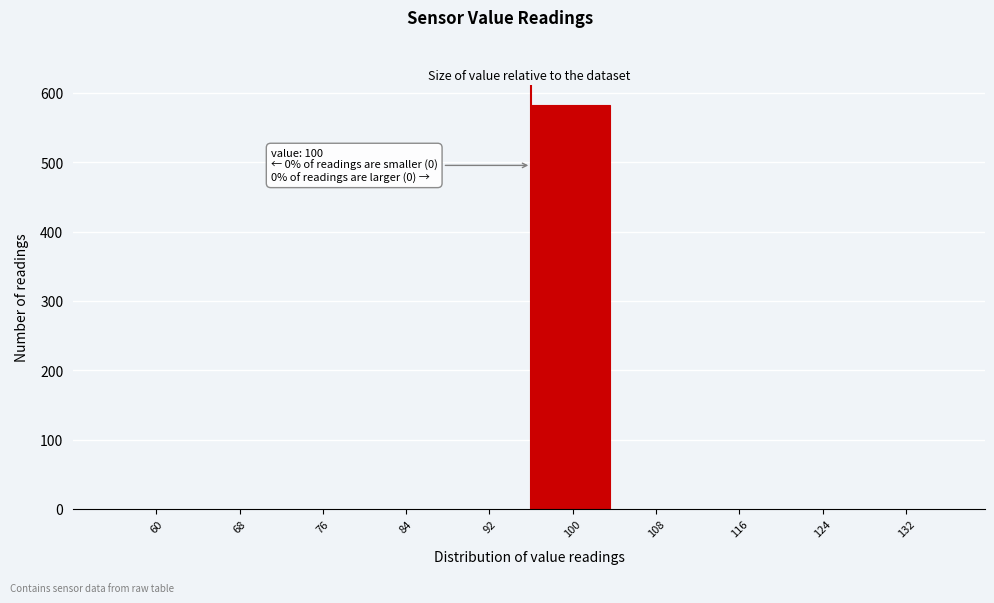

Reading right to left, what are all the values shown in this chart?

132=0	124=0	116=0	108=0	100=583	92=0	84=0	76=0	68=0	60=0